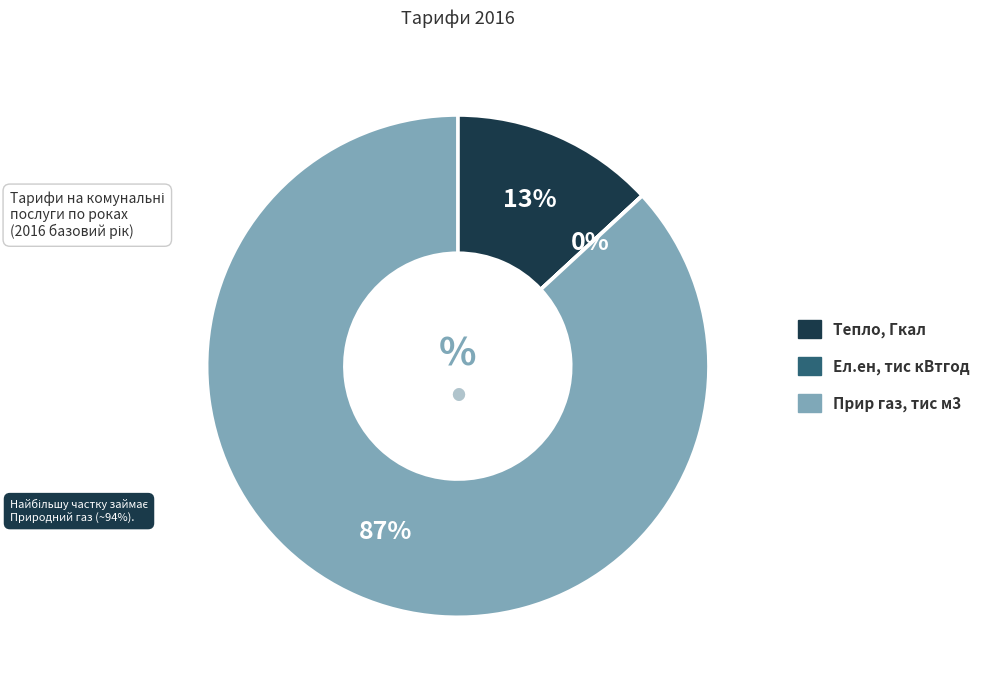

To the nearest percent, what portion does Тепло, Гкал represent?

13%